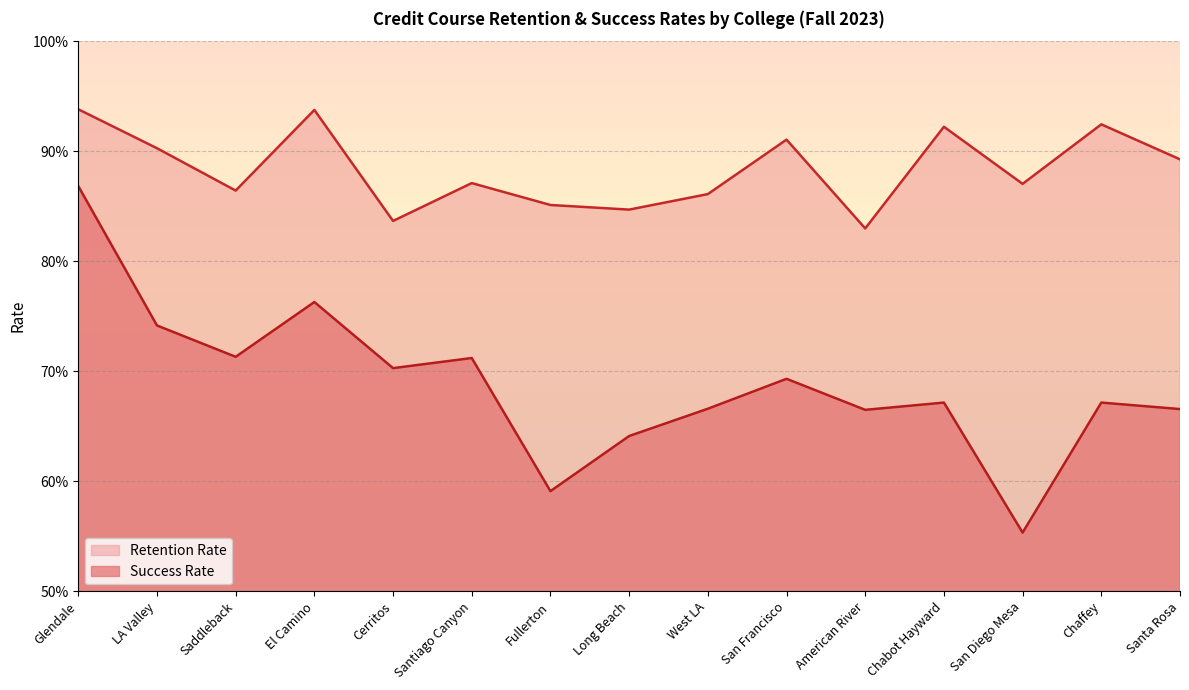

The value of Success Rate at El Camino is 0.8. True or false?

True